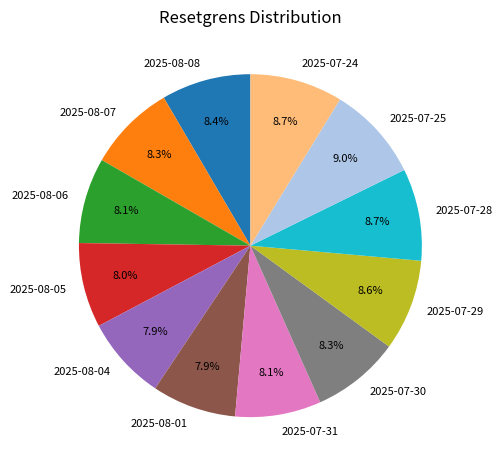

To the nearest percent, what portion does 2025-07-29 represent?

9%